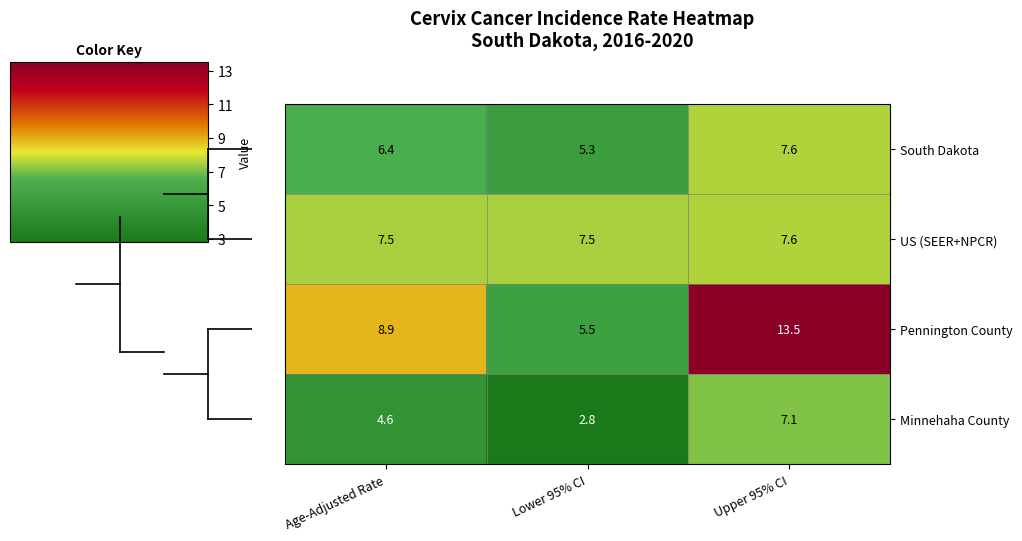

The value of South Dakota at Upper 95% CI is 3.3. True or false?

False